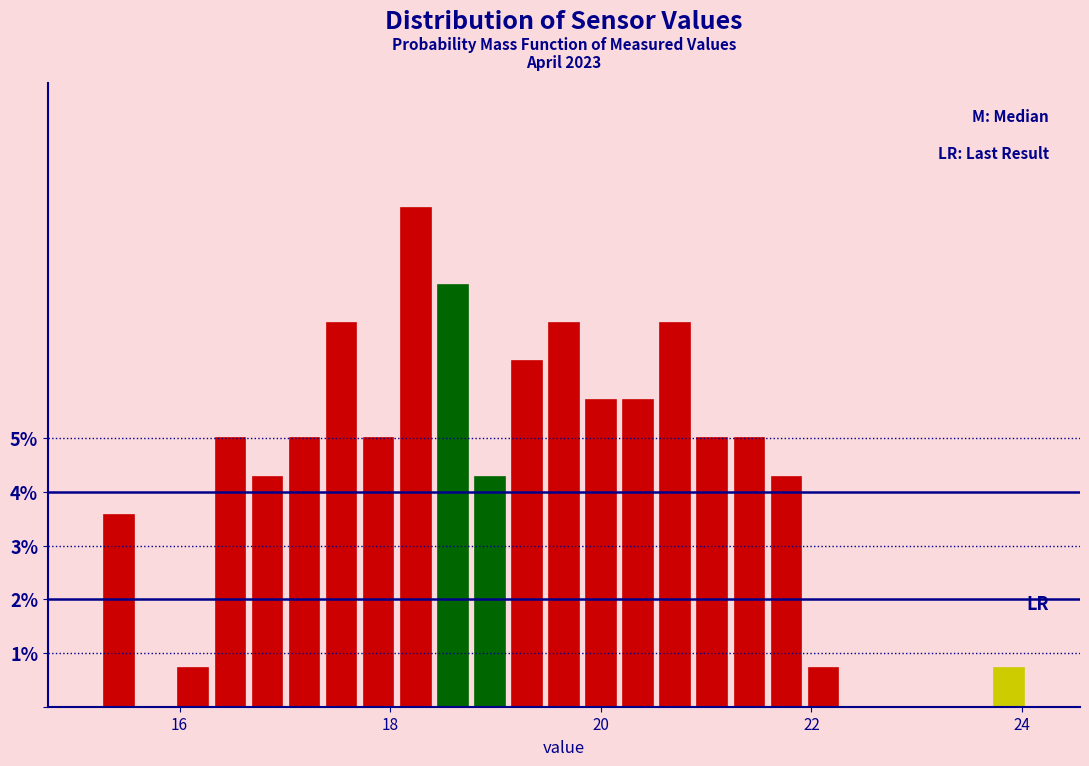

Around what value on the x-axis is the tallest bar? Give the approximate position of its centre, as read against the axis.

18.2